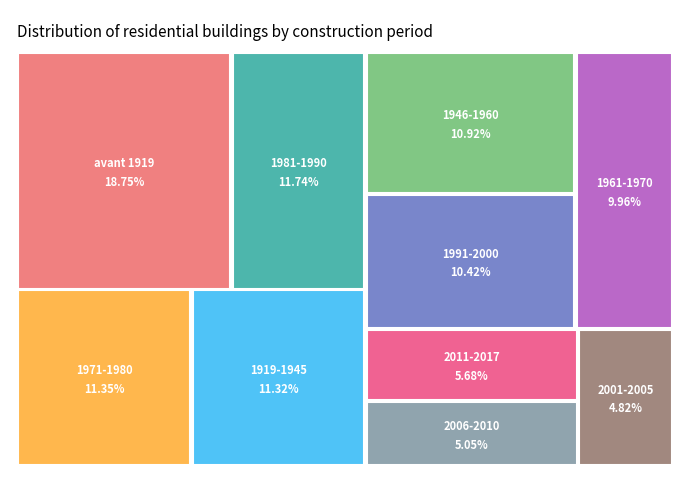

Which has a higher value, Construits entre 1961 et 1970 or Construits entre 2011 et 2017?

Construits entre 1961 et 1970